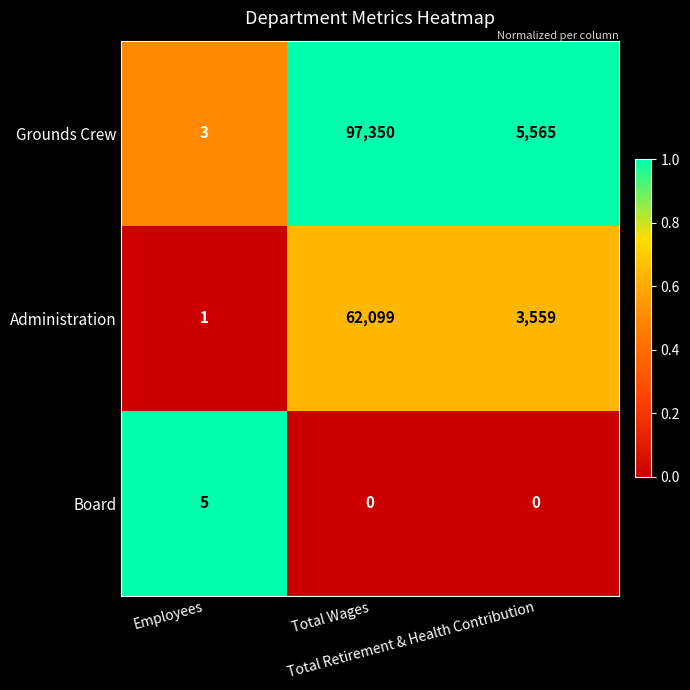

Rank the series by their average value, from highest to lowest.

Grounds Crew, Administration, Board